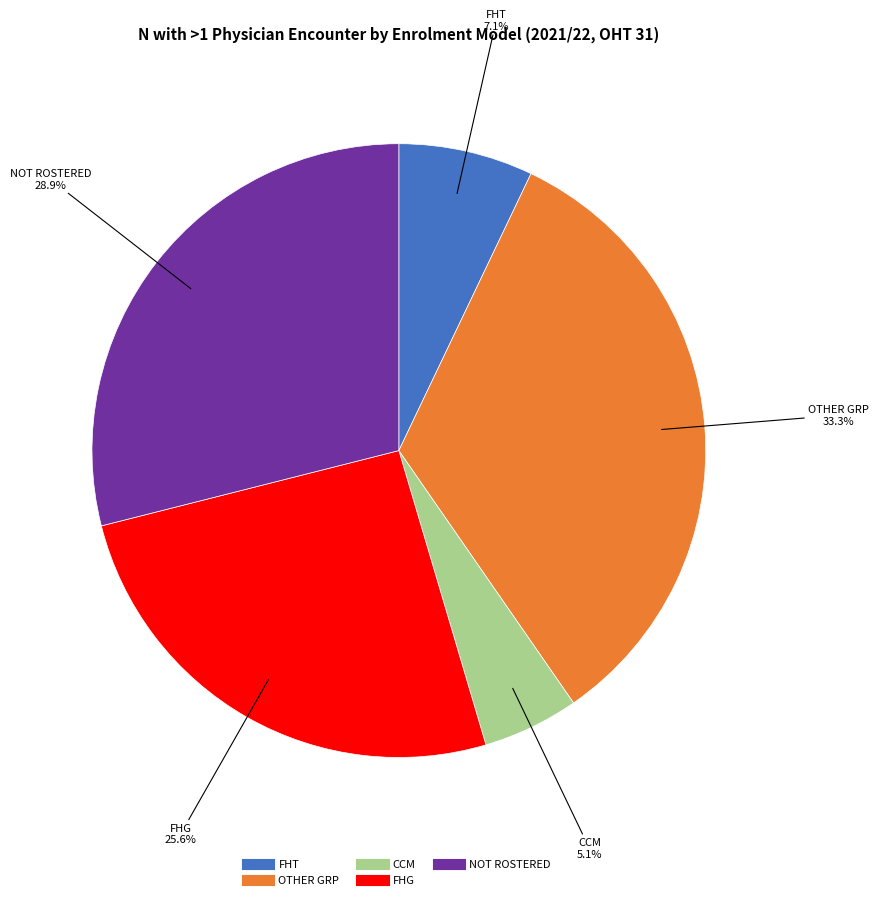

What portion of the pie excludes FHT?

92.9%